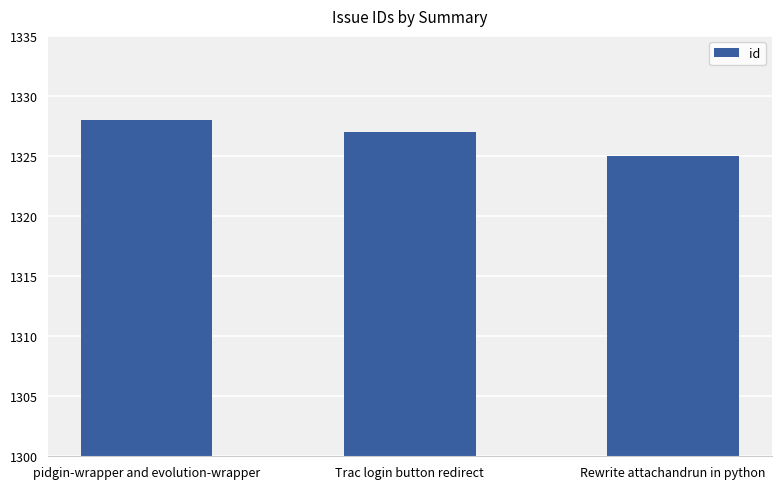

What is the minimum value shown in the chart?

1325